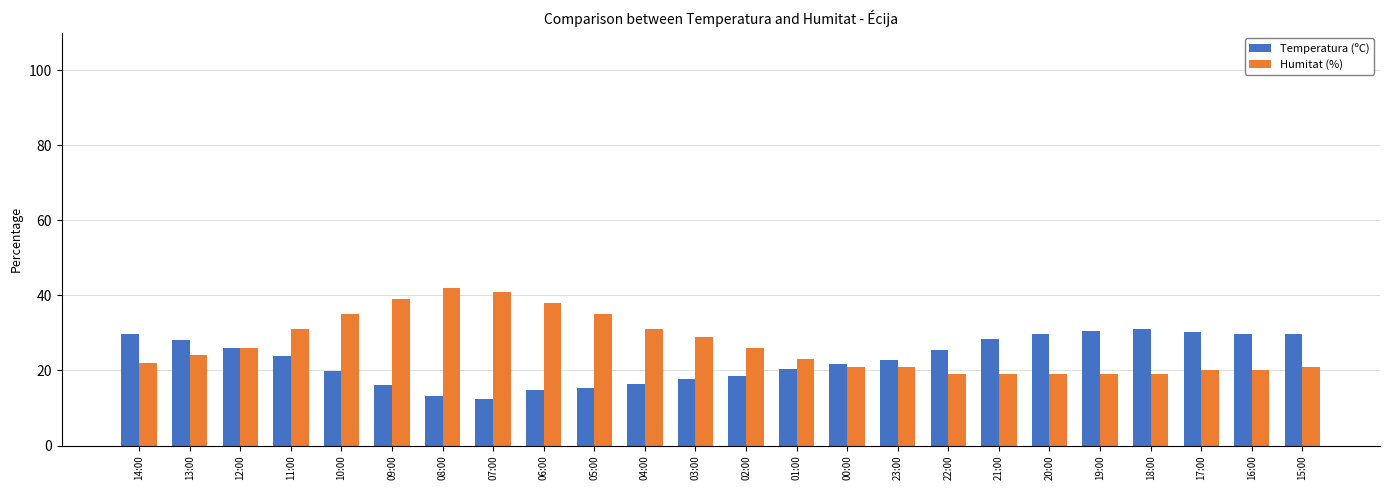

What is the spread (max minus min) of values at 20:00?

10.6